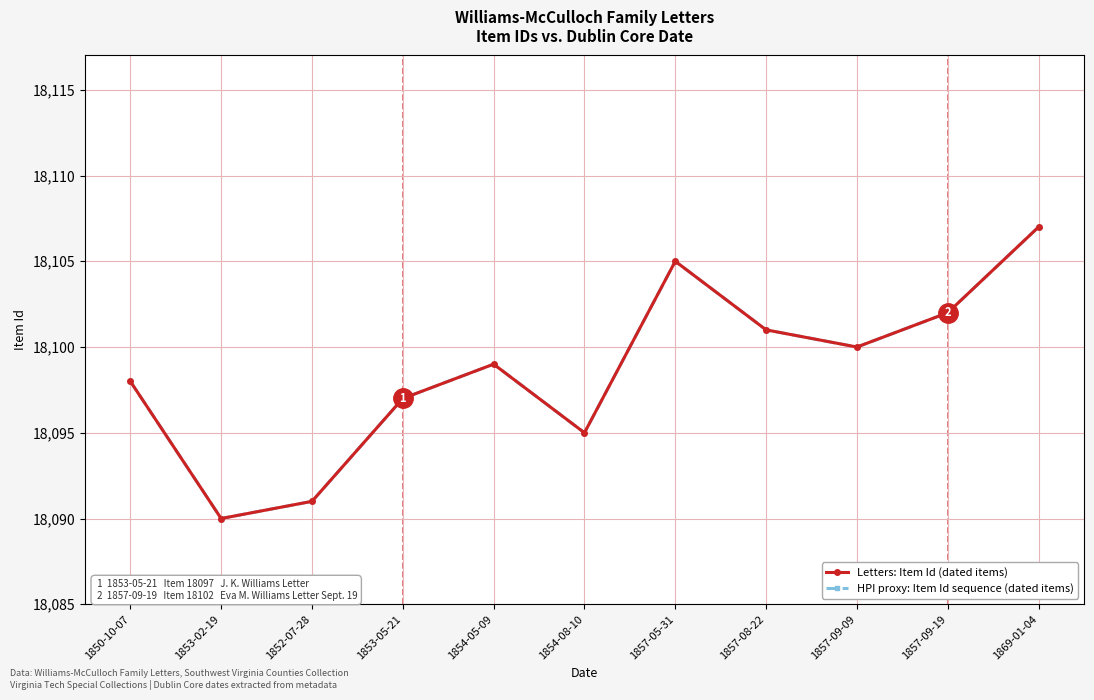

Is this an area chart (filled region under the line)?

No